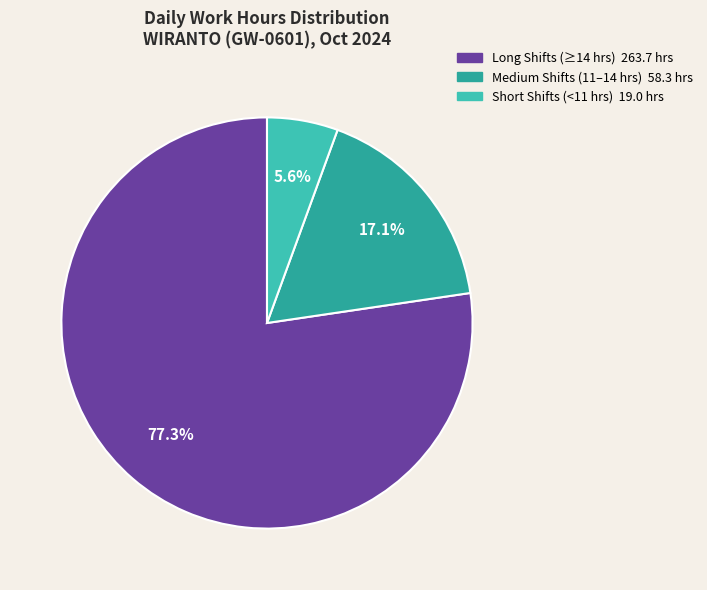

Is there a majority slice in this chart?

Yes